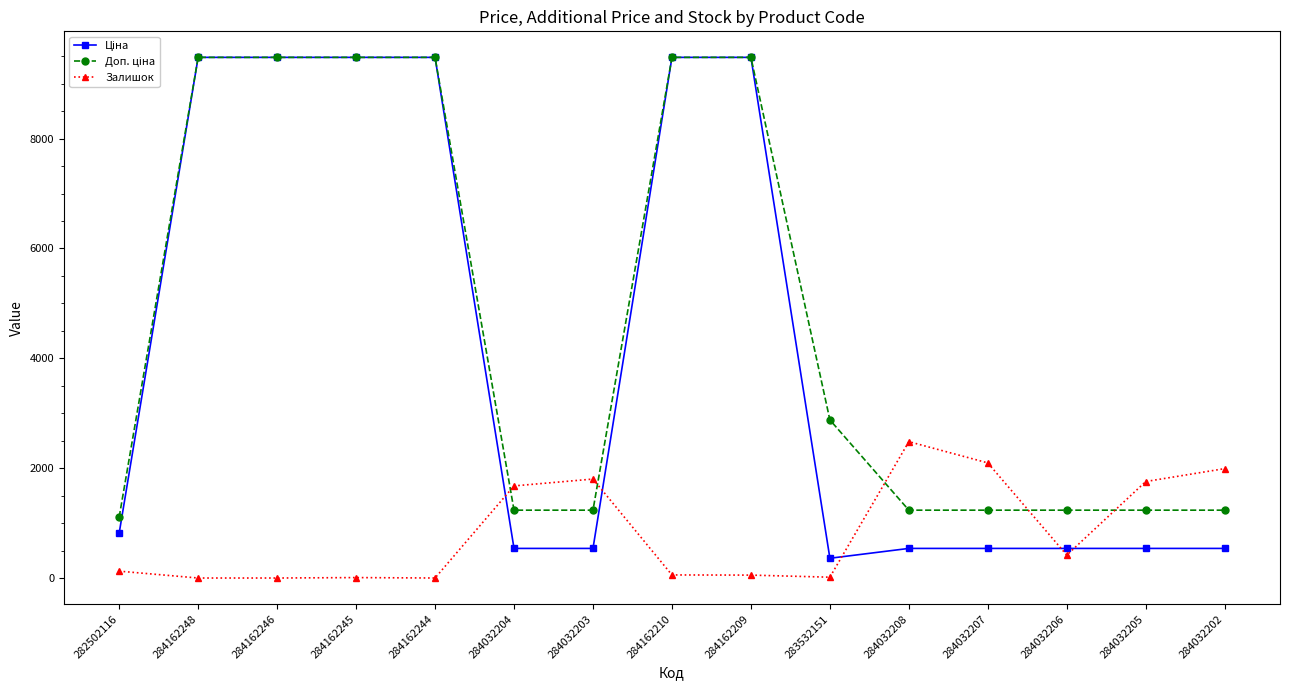

What is the difference between the highest and lowest values at 284032208?

1944.0